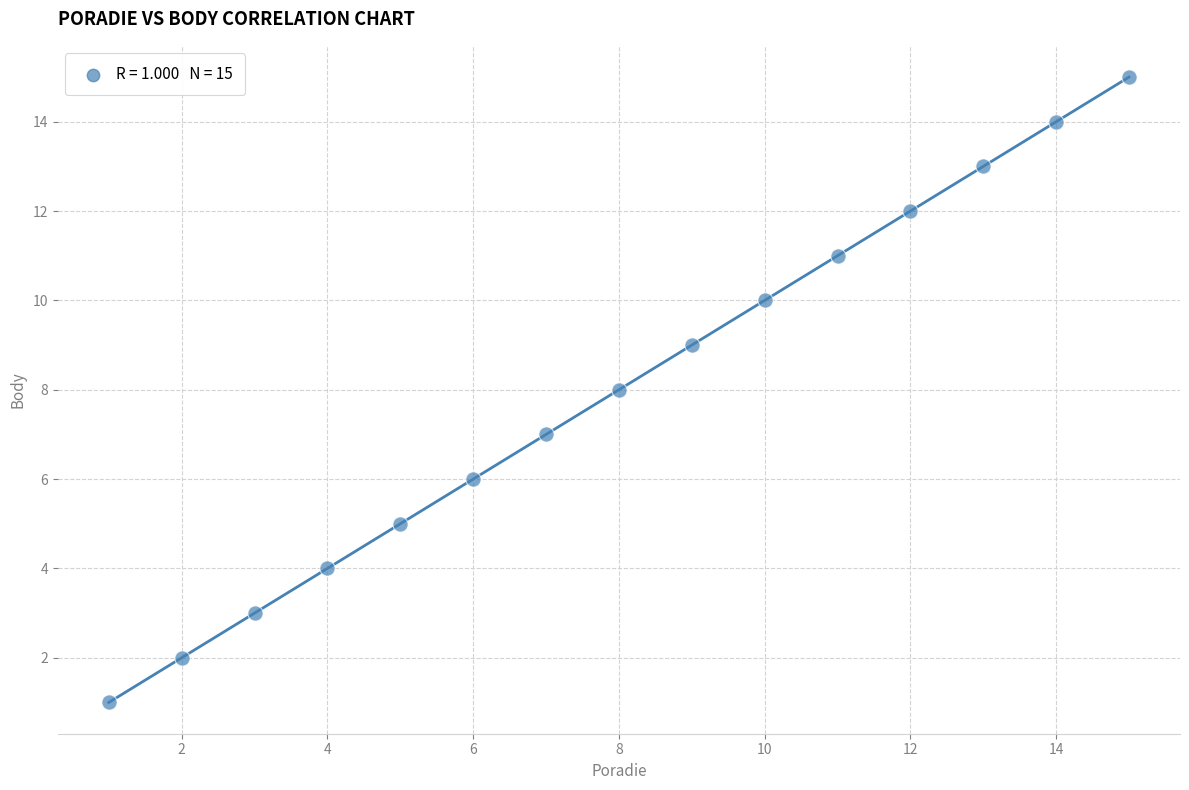

What is the range of X values (max minus min)?

14